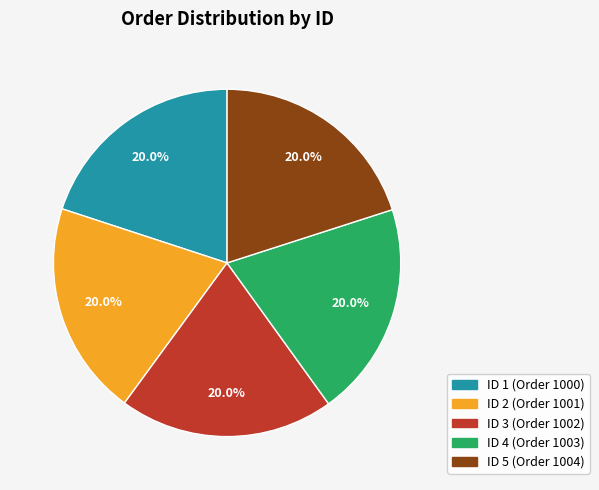

Is there any slice that represents more than half of the pie?

No